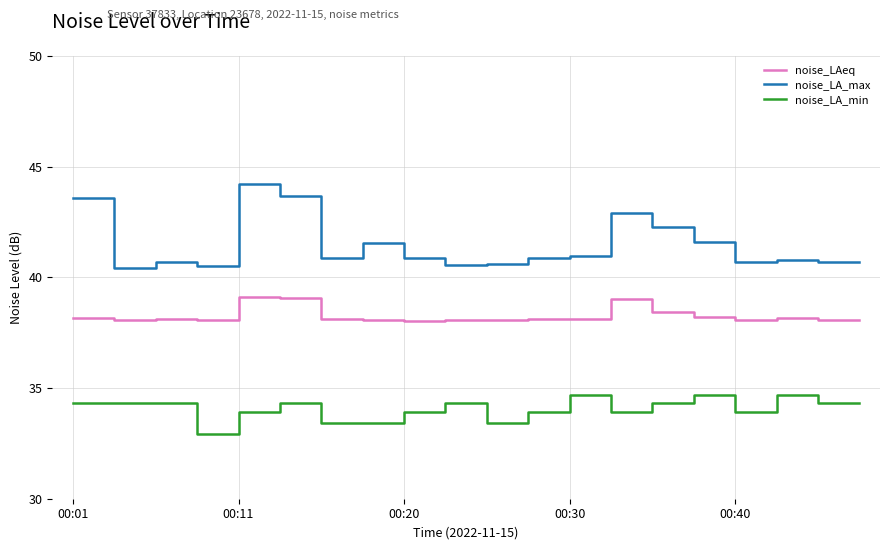

How many lines are shown in the chart?

3